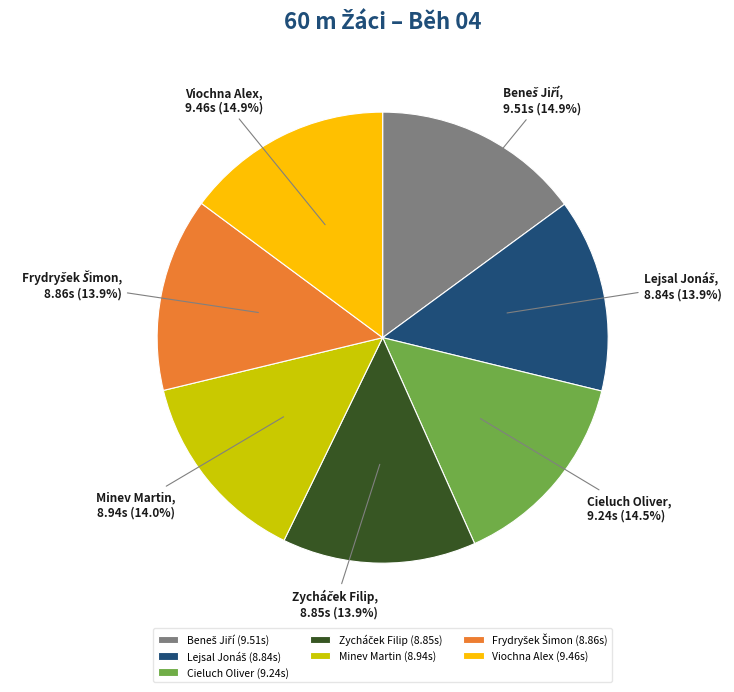

What percentage do Minev Martin and Viochna Alex together represent?

28.9%